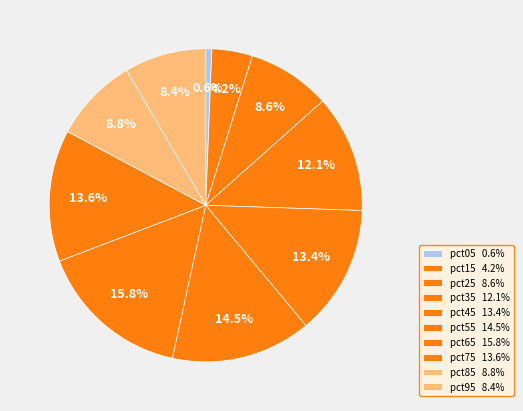

Does any single category account for the majority?

No